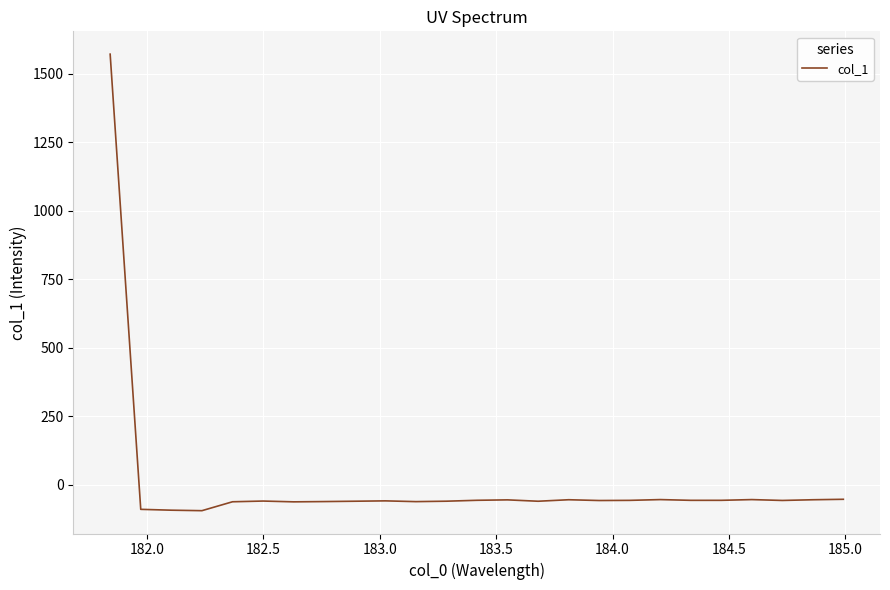

What is the smallest value displayed?

-94.1